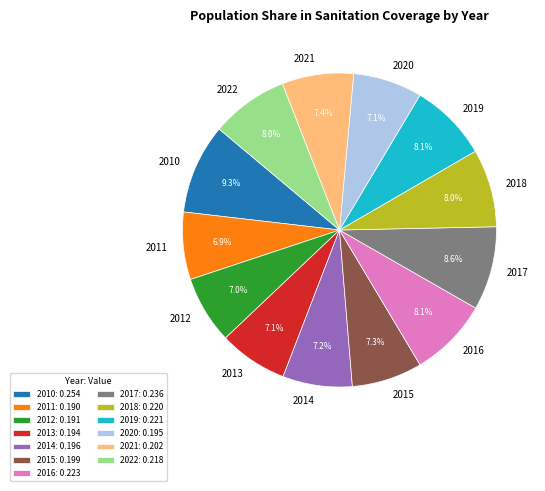

Is there a majority slice in this chart?

No